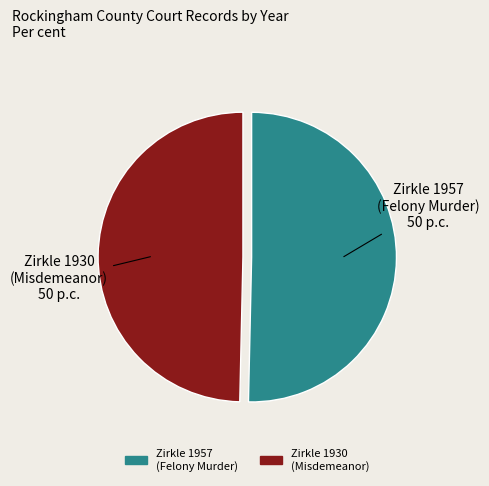

Is there a majority slice in this chart?

Yes